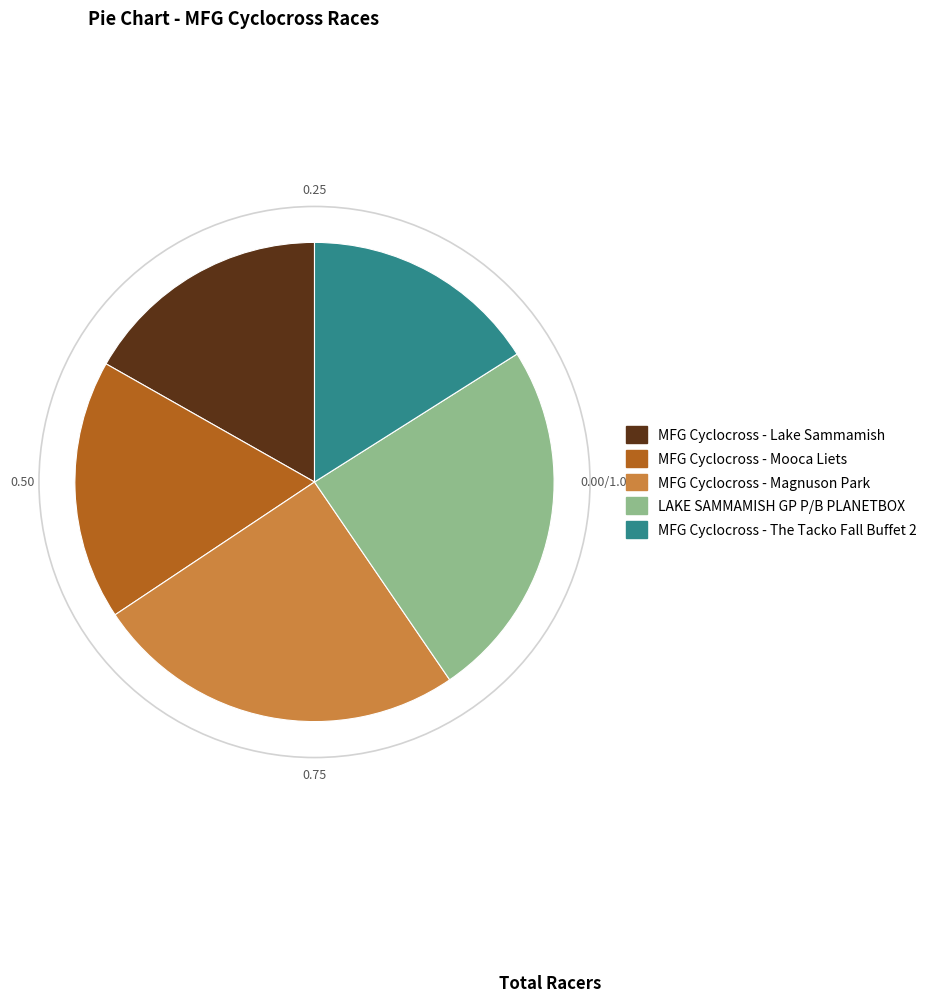

Count the number of slices in the pie.

5